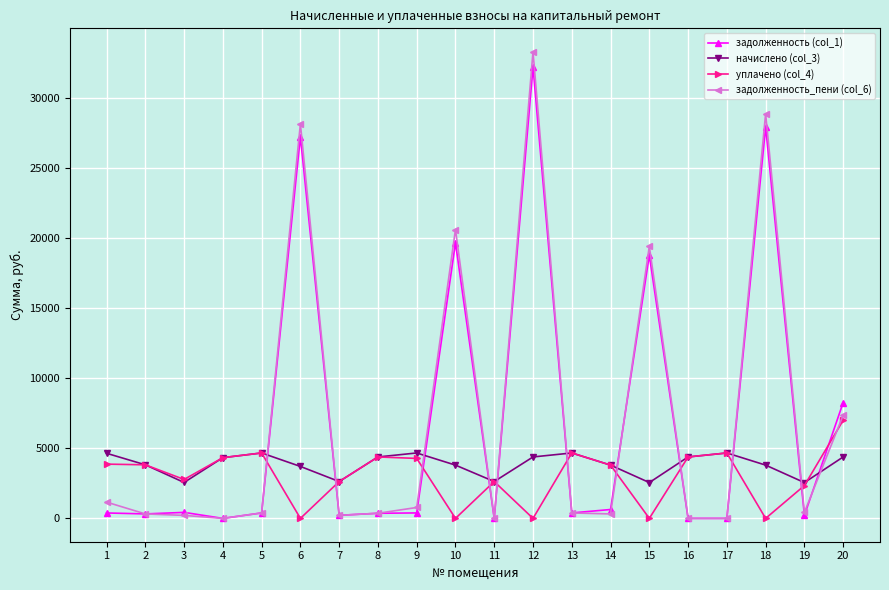

At how many categories does at least one series exceed 5021?

6